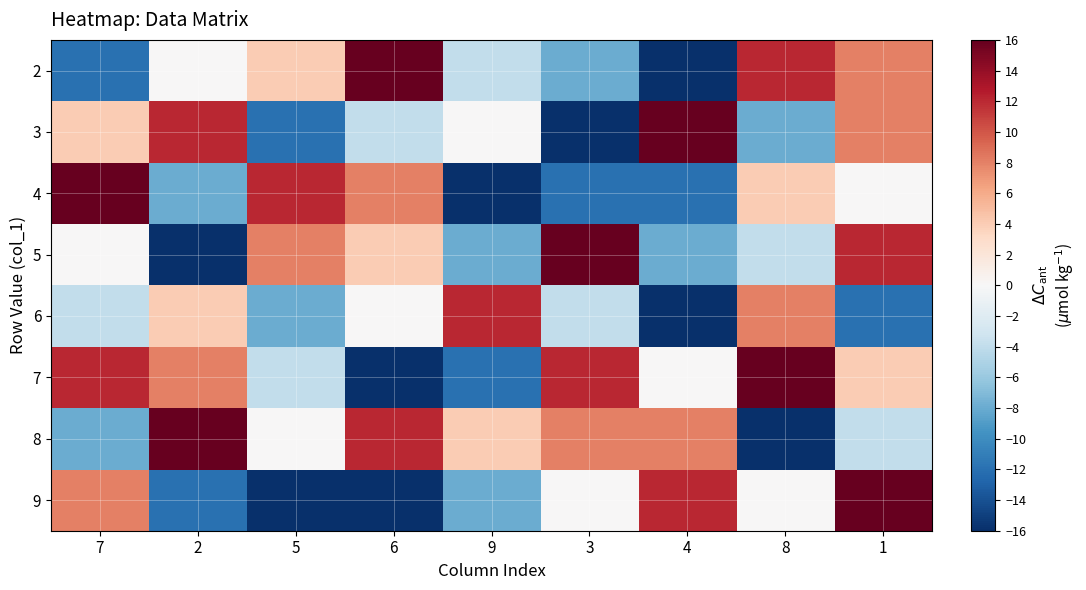

Which category has the lowest value across all series?

4